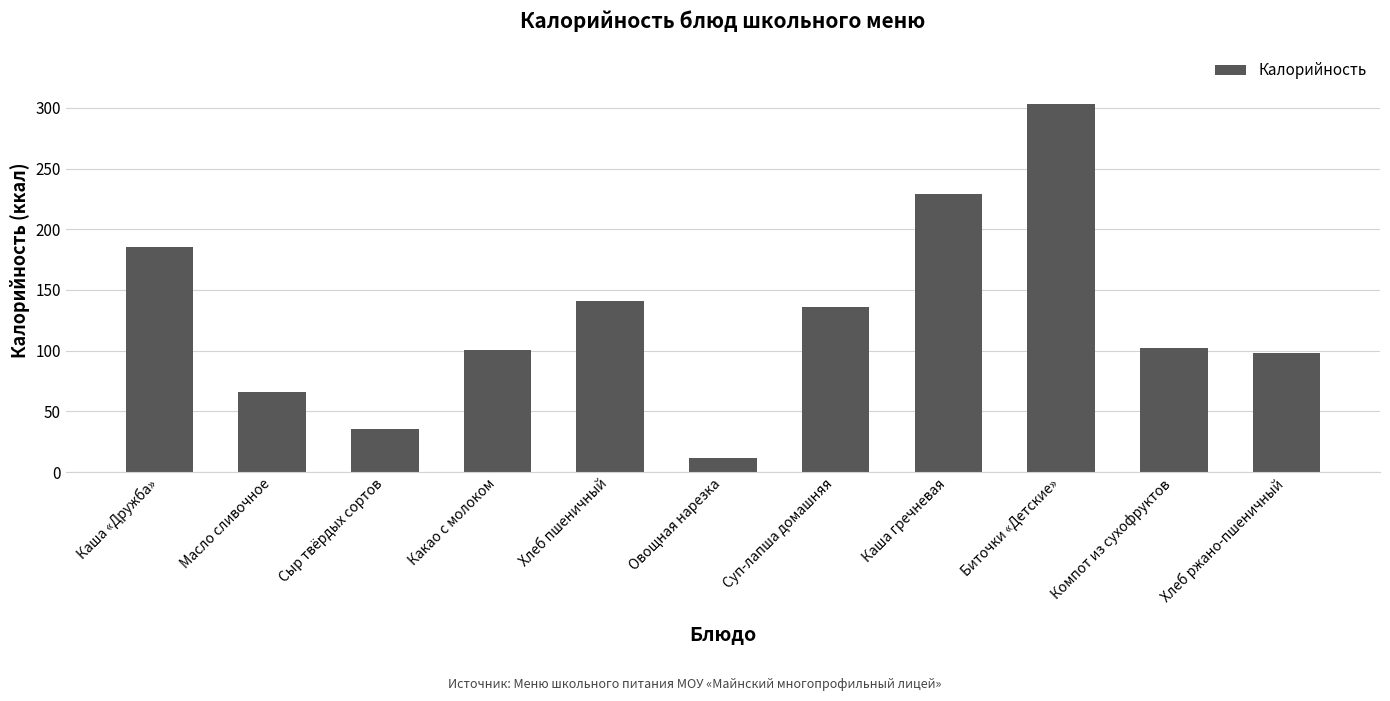

What is the sum of the values at Каша гречневая and Суп-лапша домашняя?

365.3